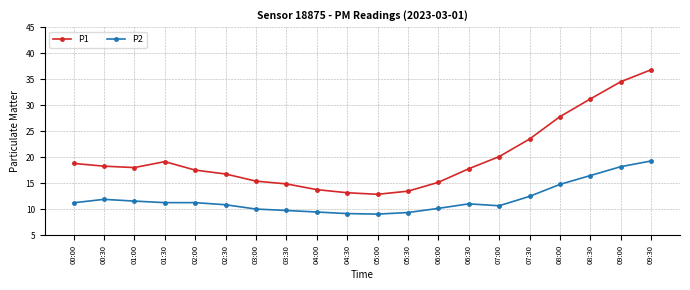

What is the average value of the P1 series?

20.0